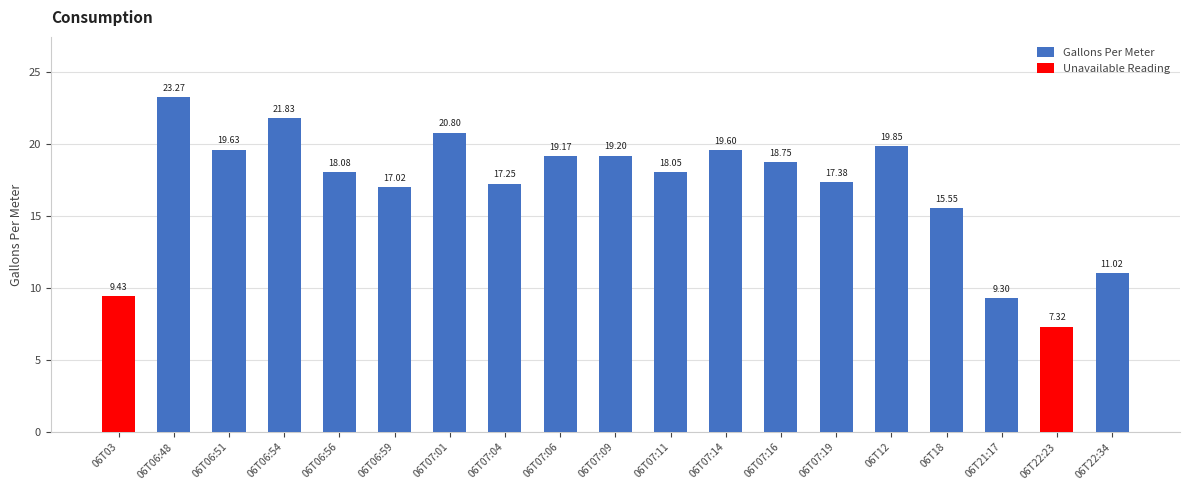

What is the value of the 10th bar from the left?

19.2